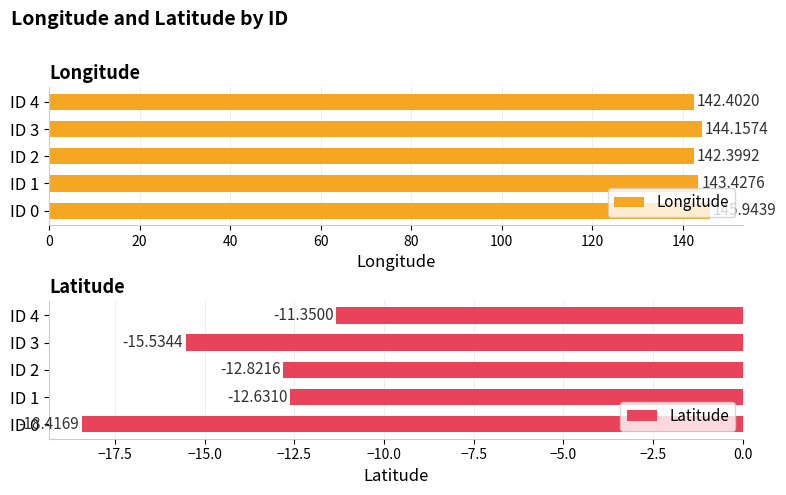

What is the lowest value of the Longitude series?

142.4